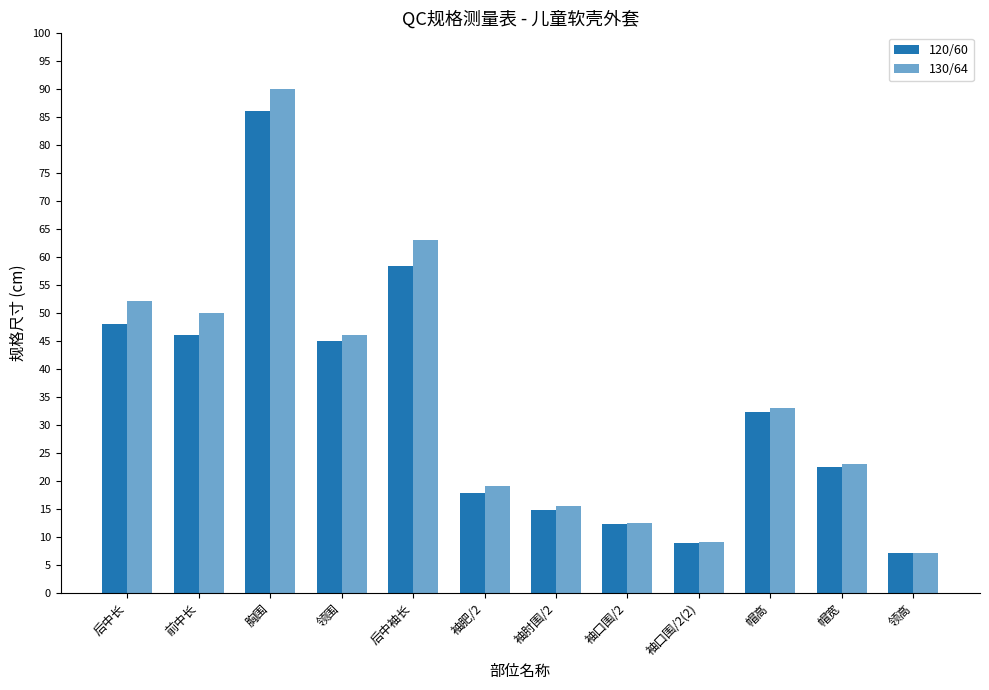

What is the label of the 2nd bar from the left?

前中长